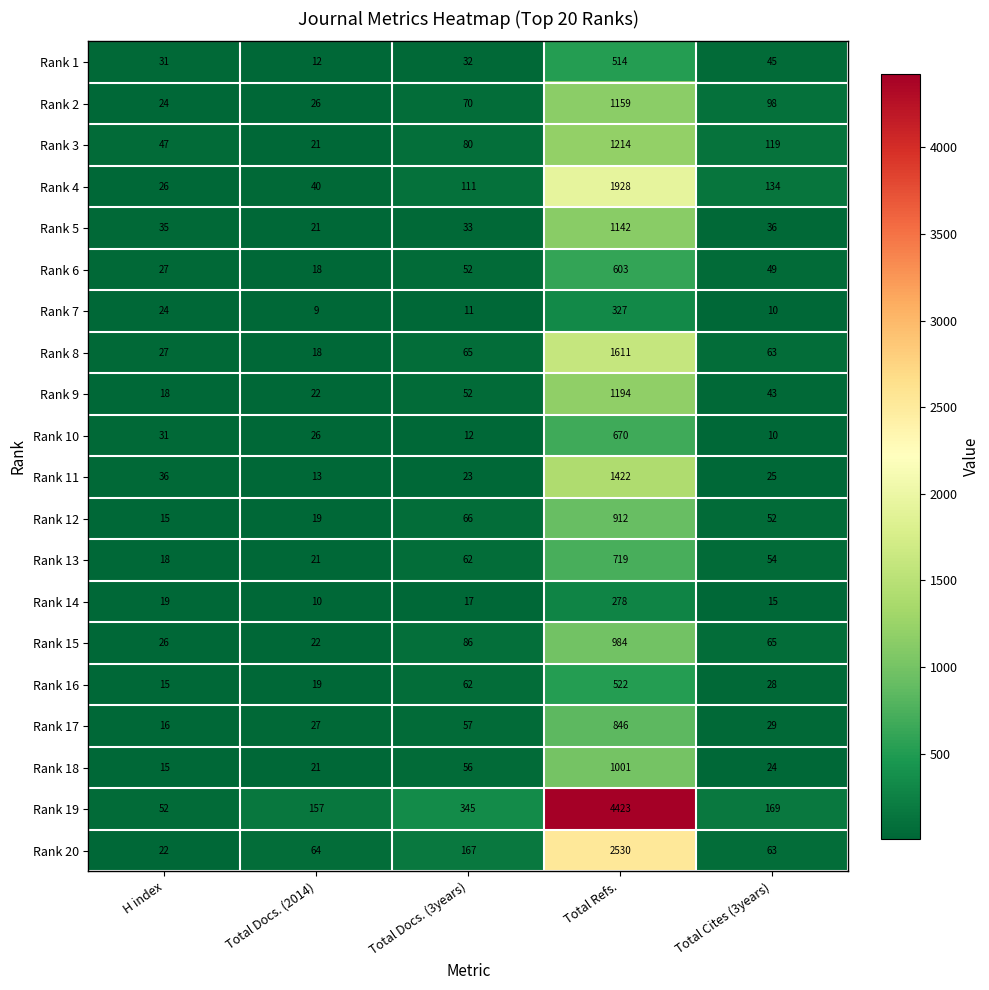

Which label corresponds to the largest value in the chart?

Total Refs.